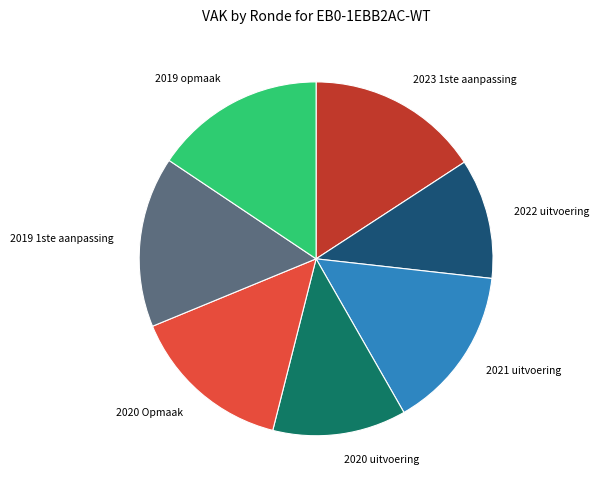

Is there a majority slice in this chart?

No